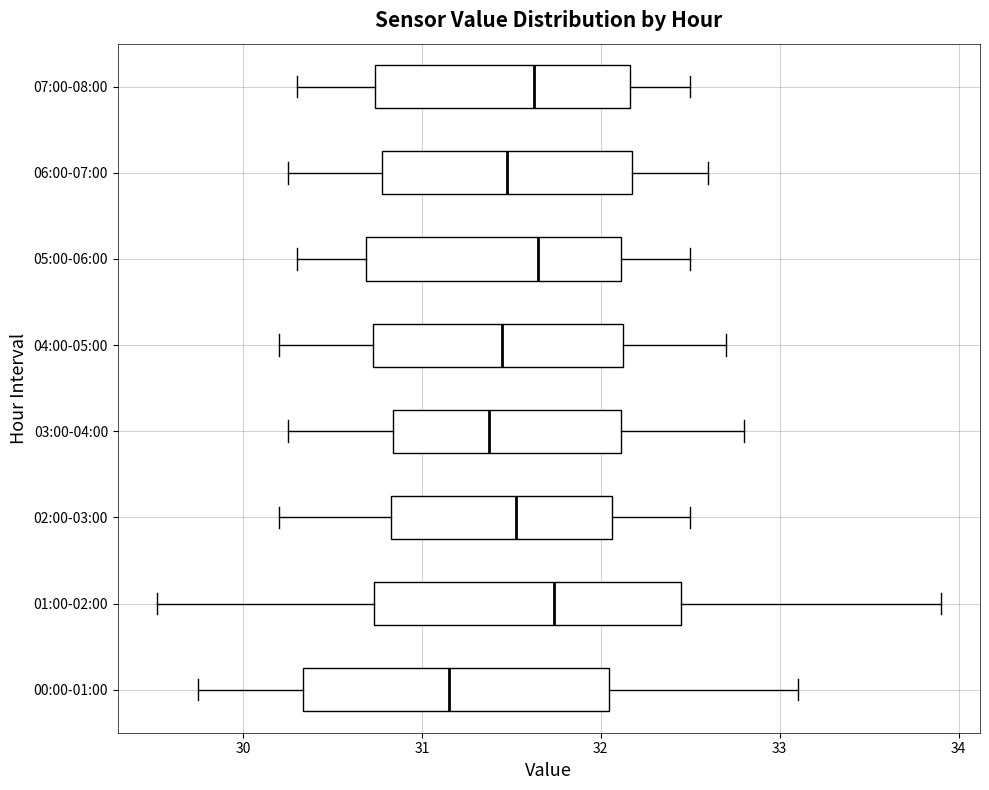

Reading bottom to top, read every box against the x-axis: the position of its median line, the range the box covers, and the ends of its whiskers. The values are not printed on the chart, so give them approximately, as read against the axis.

00:00-01:00: median 31.2, box 30.3 to 32.0, whiskers 29.8 to 33.1
01:00-02:00: median 31.7, box 30.7 to 32.4, whiskers 29.5 to 33.9
02:00-03:00: median 31.5, box 30.8 to 32.1, whiskers 30.2 to 32.5
03:00-04:00: median 31.4, box 30.8 to 32.1, whiskers 30.3 to 32.8
04:00-05:00: median 31.5, box 30.7 to 32.1, whiskers 30.2 to 32.7
05:00-06:00: median 31.7, box 30.7 to 32.1, whiskers 30.3 to 32.5
06:00-07:00: median 31.5, box 30.8 to 32.2, whiskers 30.3 to 32.6
07:00-08:00: median 31.6, box 30.7 to 32.2, whiskers 30.3 to 32.5